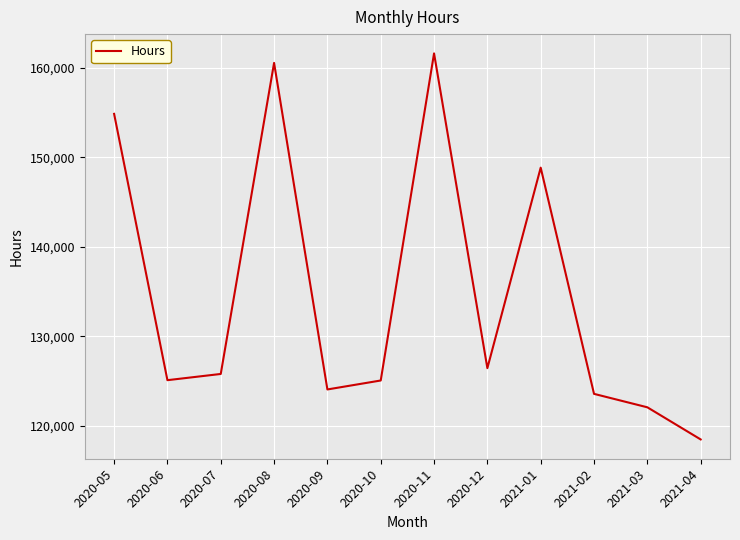

What position from the left is 2021-03?

11